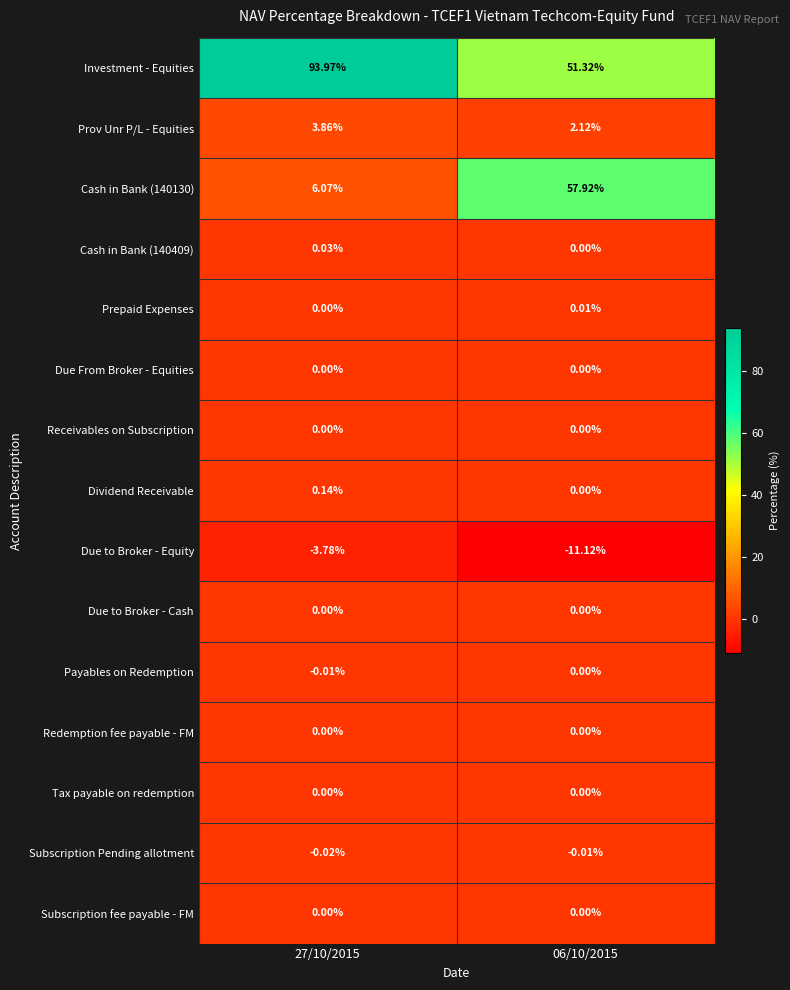

Which series has the largest total across all categories?

Investment - Equities